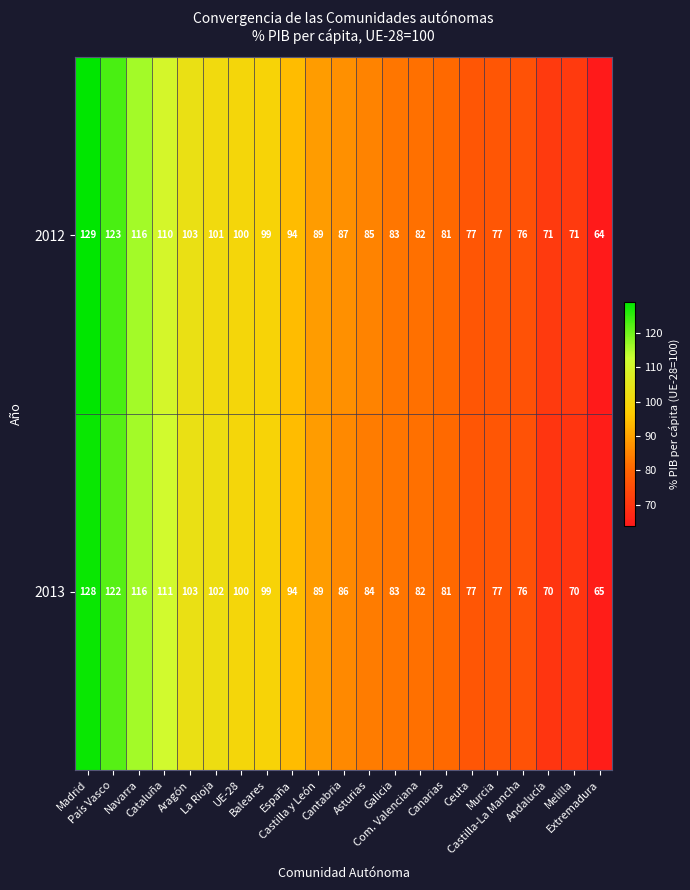

List the series in order of their peak value, lowest first.

2013, 2012